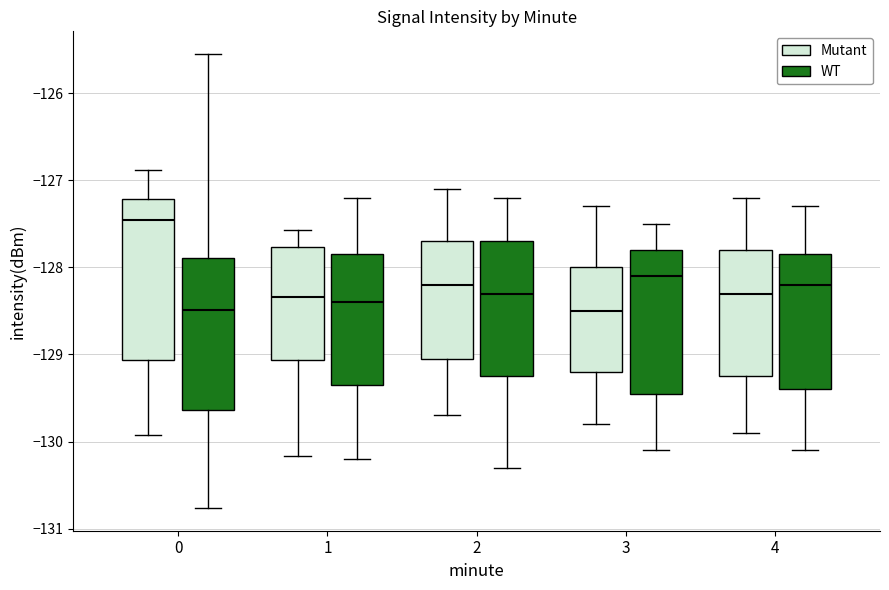

Which box is the tallest, from its lower edge to its upper edge?

0 (Mutant)